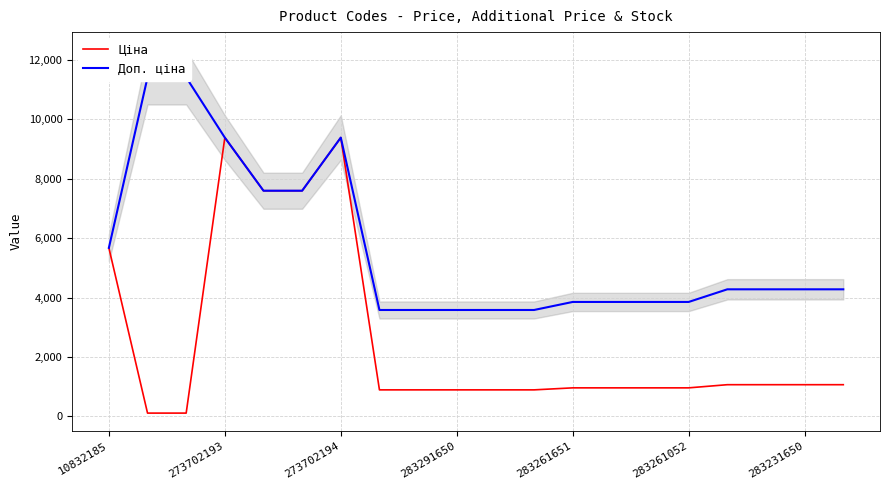

The Ціна series shows 14908.6 at 273702194. True or false?

False